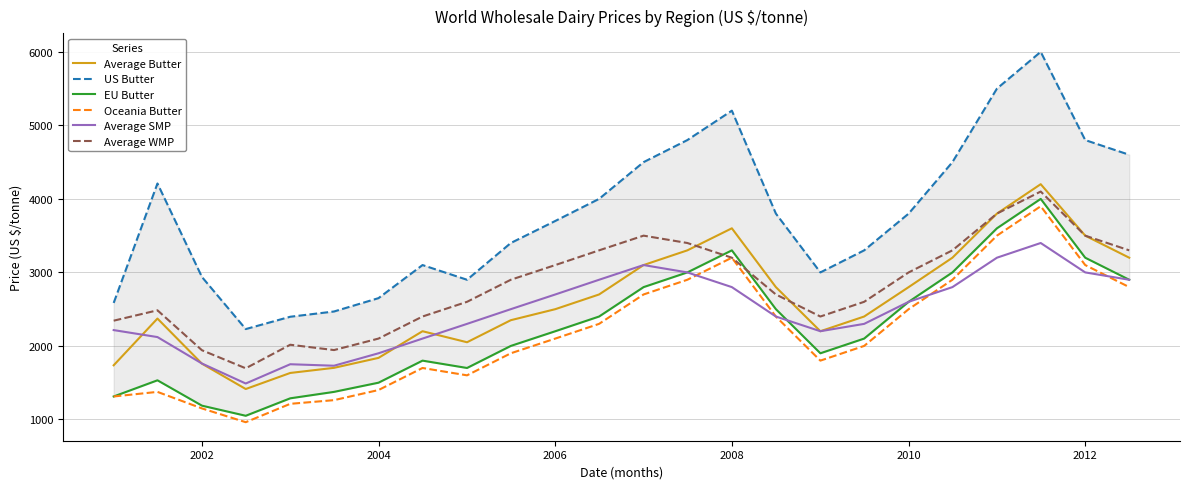

What is the smallest value displayed?

962.5